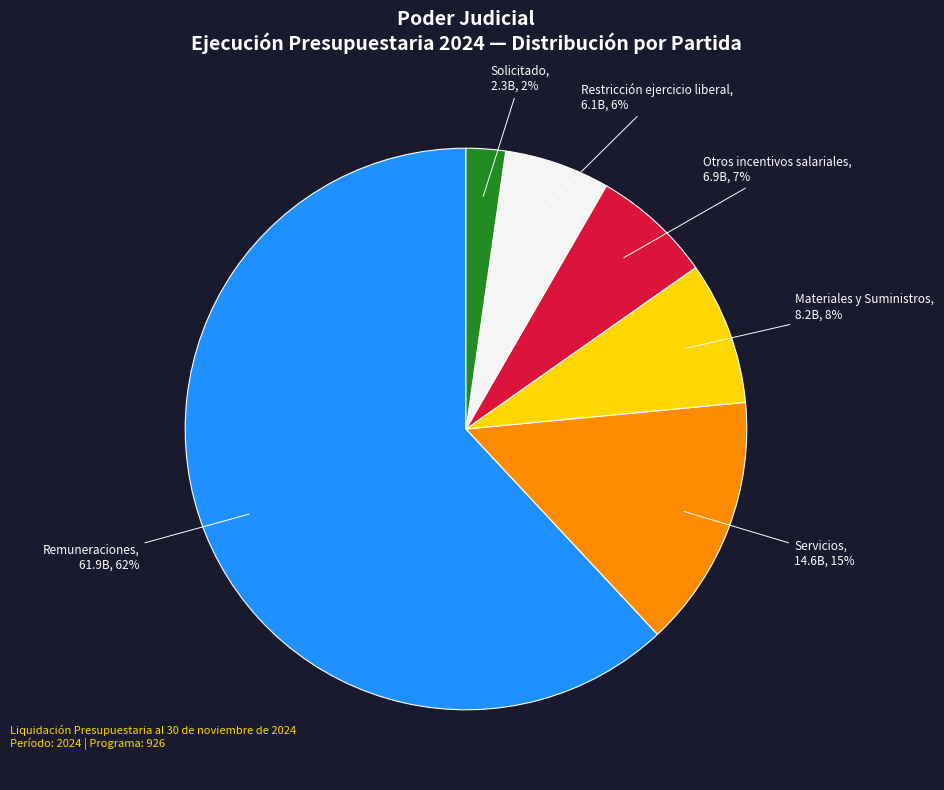

To the nearest percent, what is the combined percentage of Restricción ejercicio liberal and Servicios?

21%